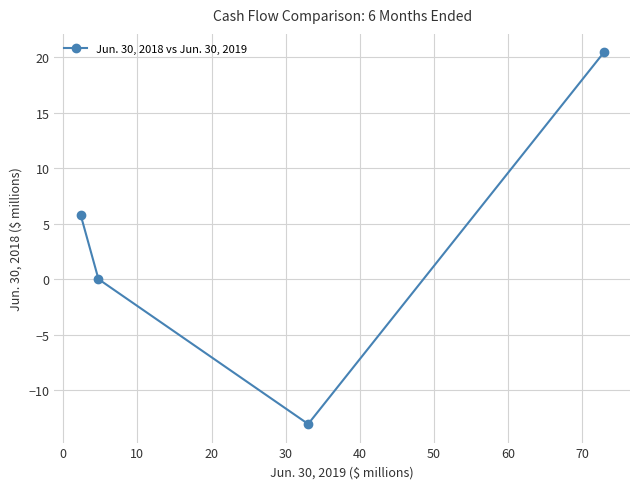

How many points are lower than both their immediate neighbors (excluding endpoints)?

1